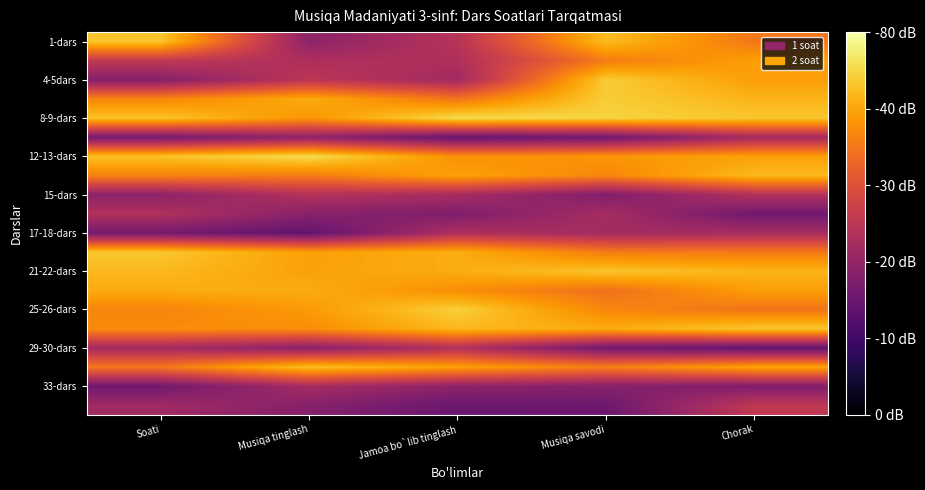

Which category has the highest value across all series?

Jamoa bo`lib tinglash